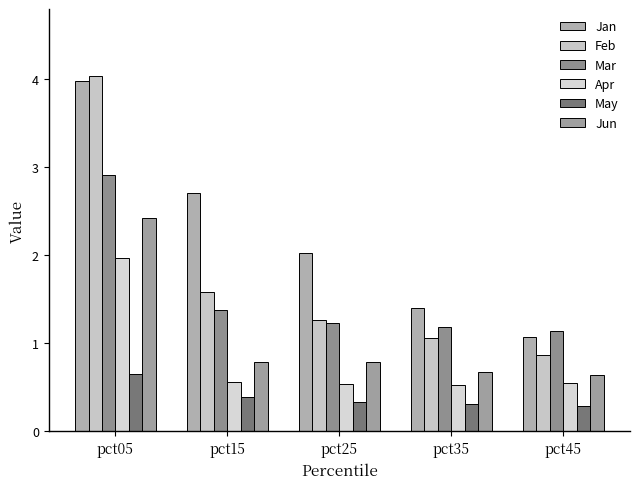

How many Jun values are between 0 and 1?

4